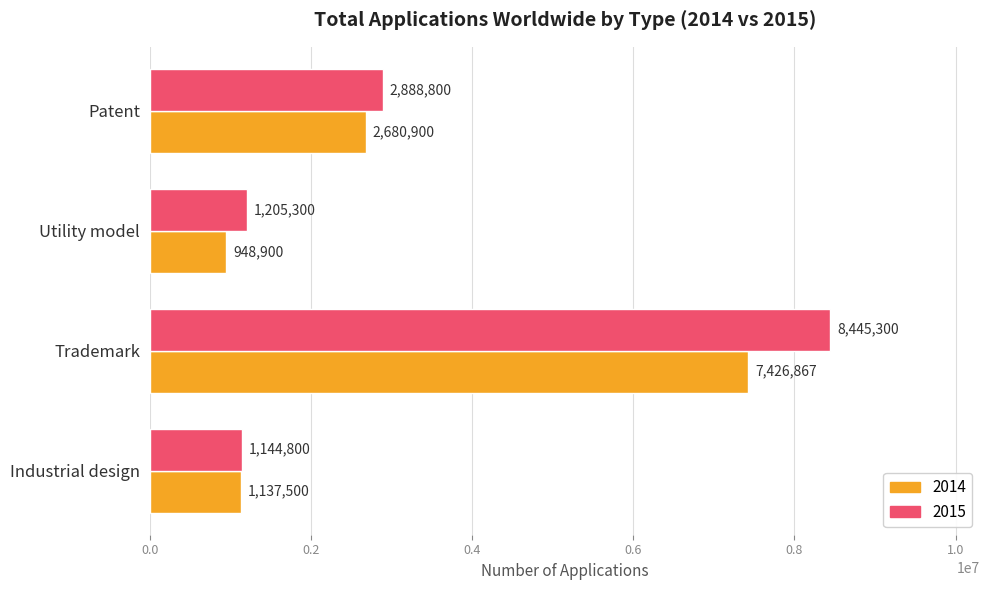

What is the difference between the highest and lowest values at Patent?

207900